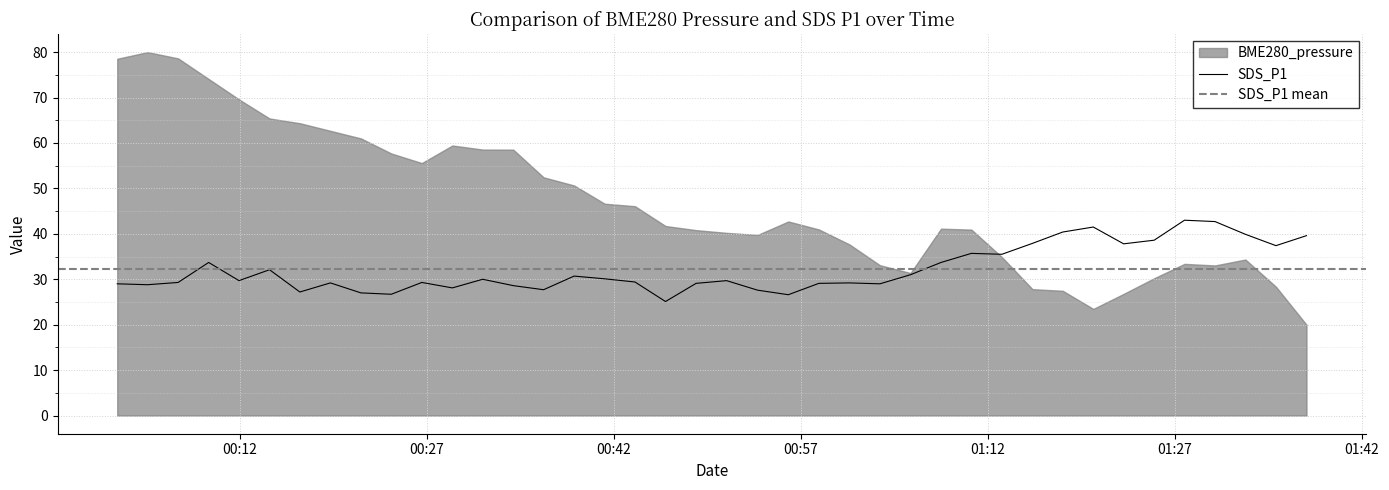

What is the value of the 2nd point from the left?

28.8